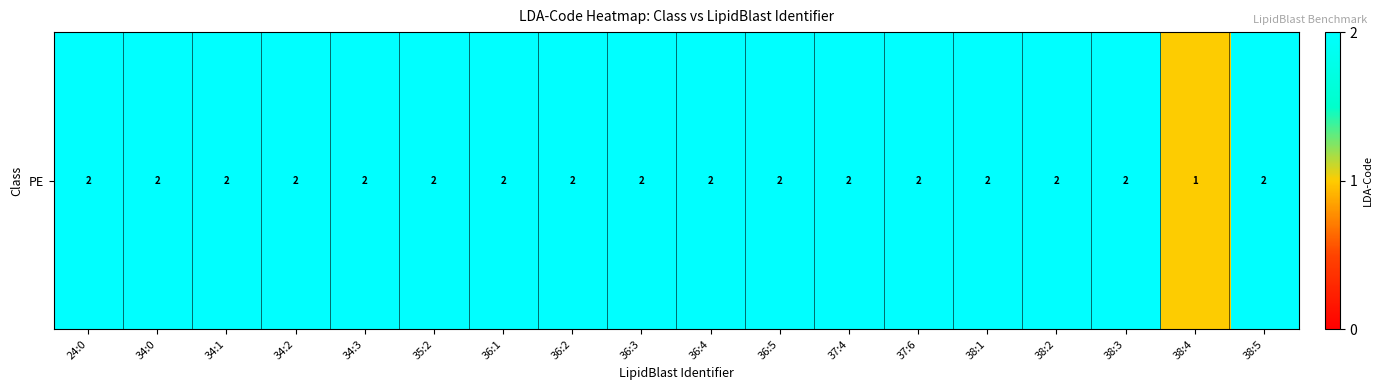

Where is the data nearest to the value 1?

38:4